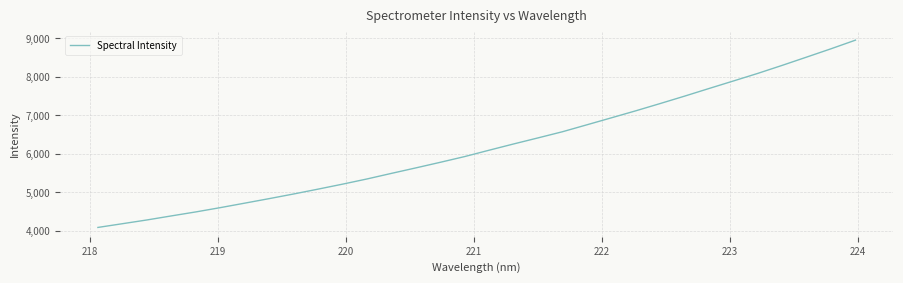

What is the smallest value displayed?

4085.2